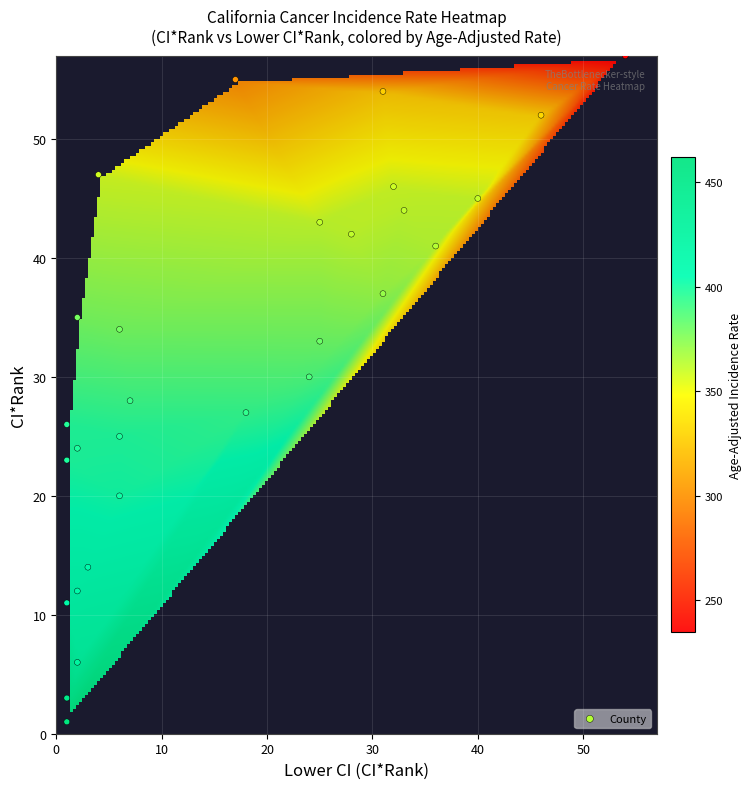

What is the range of X values (max minus min)?

53